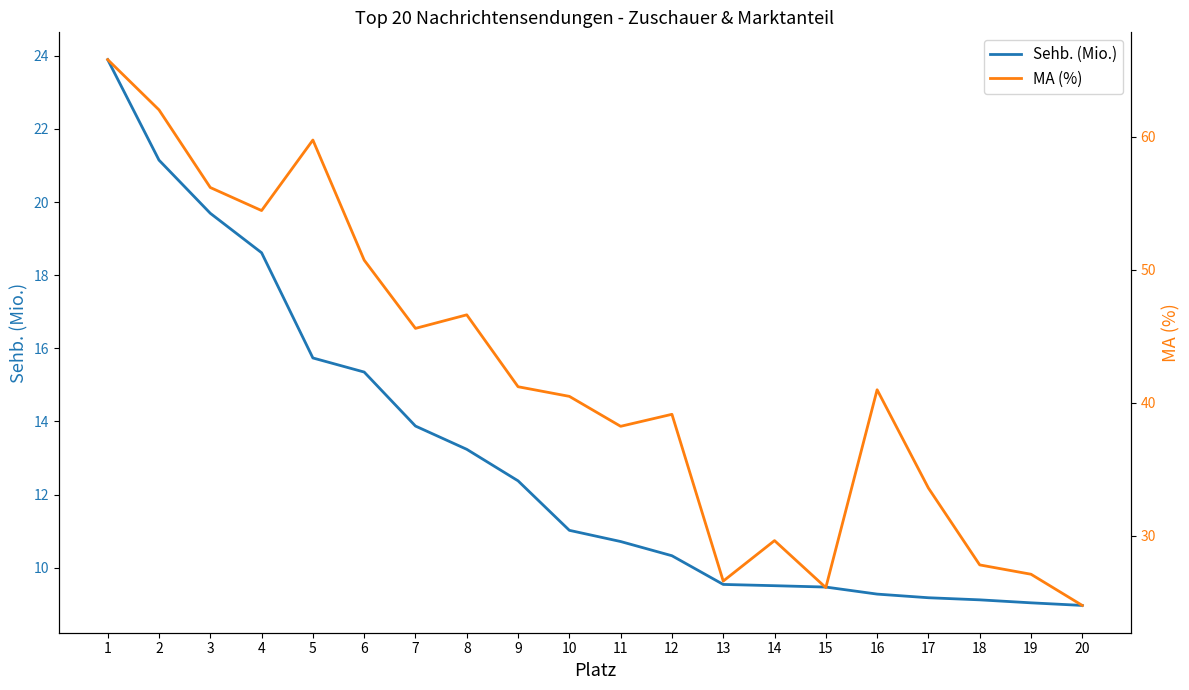

True or false: MA (%) and Sehb. (Mio.) intersect in this chart.

False